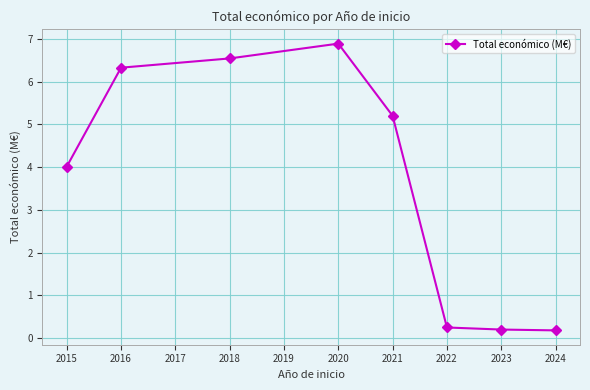

True or false: the data shows 5.2 at 2021.

True